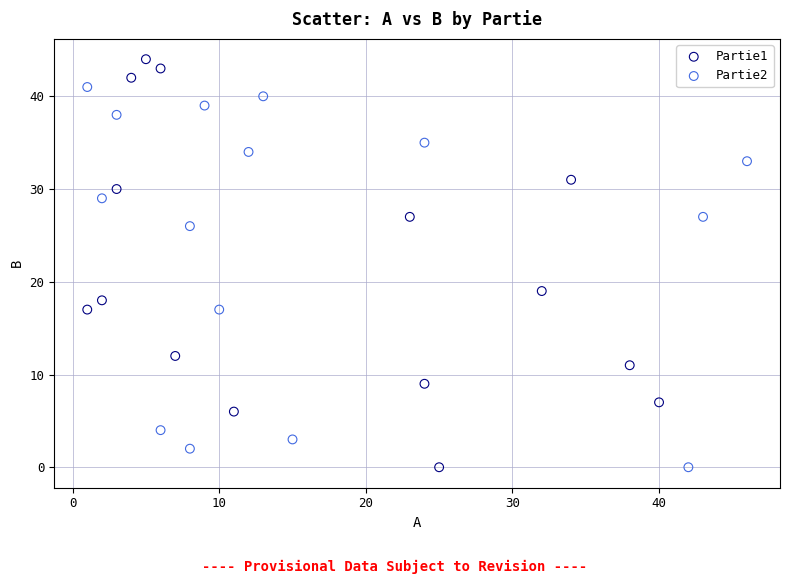

What are all the series names shown in the legend?

Partie1, Partie2